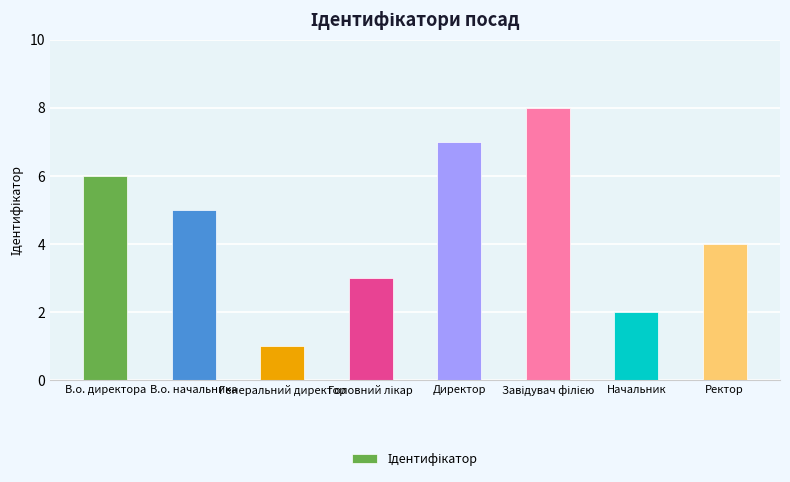

What is the greatest value displayed?

8